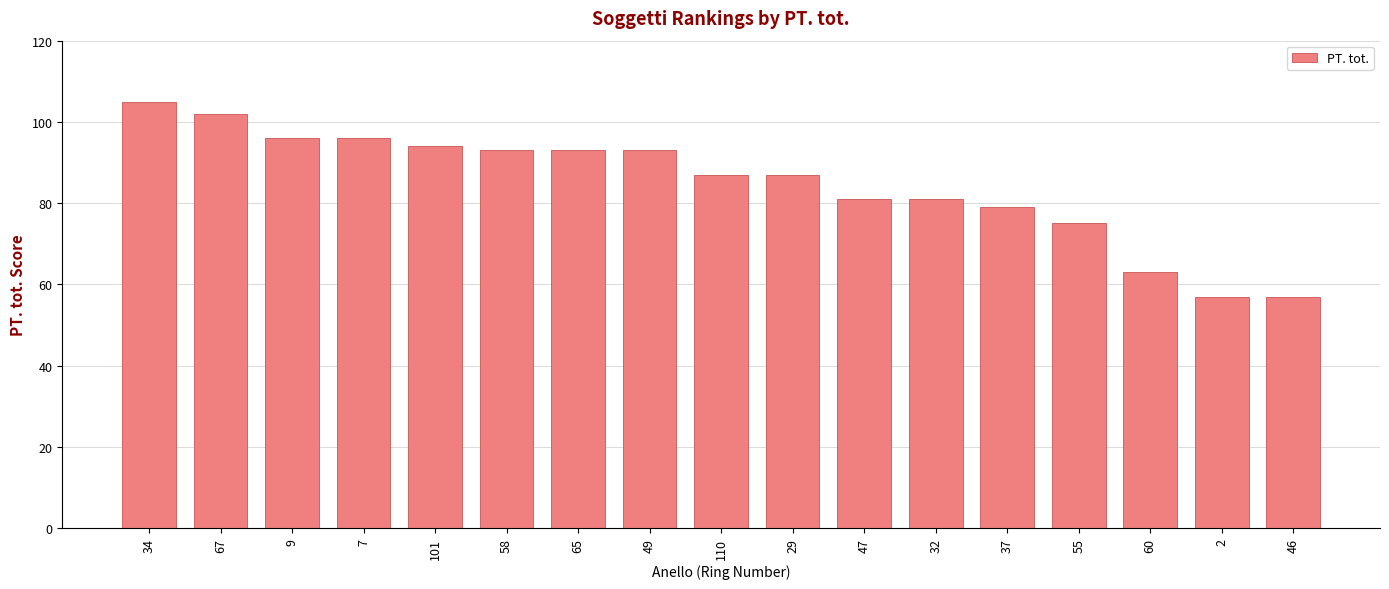

Reading left to right, list all the values displayed in this chart.

34=105	67=102	9=96	7=96	101=94	58=93	65=93	49=93	110=87	29=87	47=81	32=81	37=79	55=75	60=63	2=57	46=57